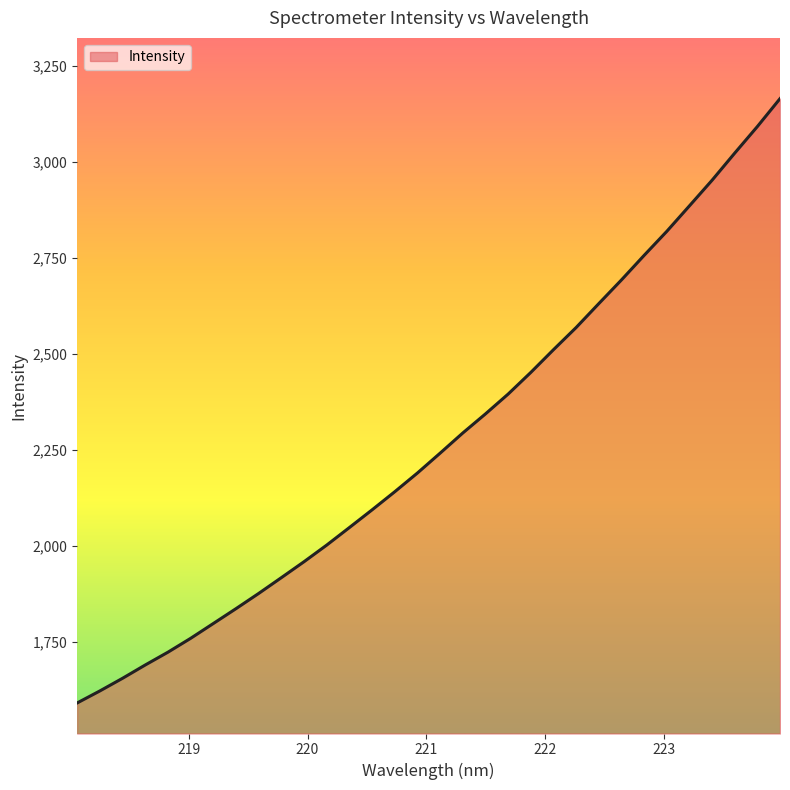

What is the difference between the maximum and second lowest values?

1542.7